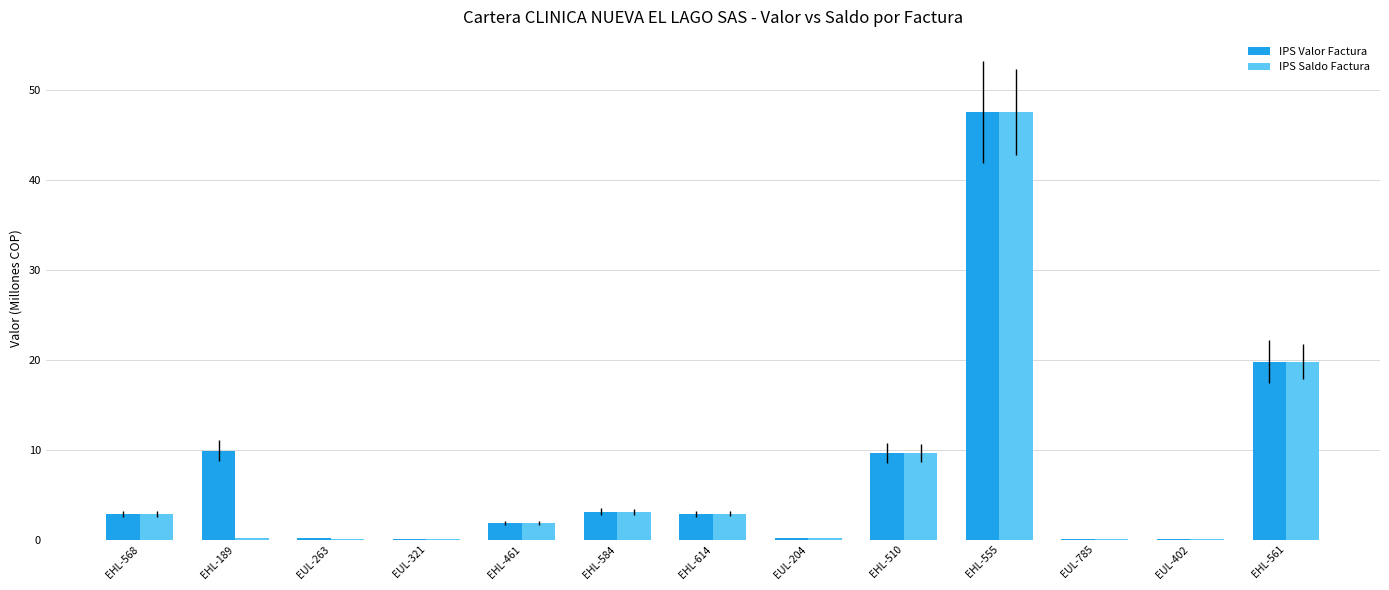

How many groups of bars are there?

13